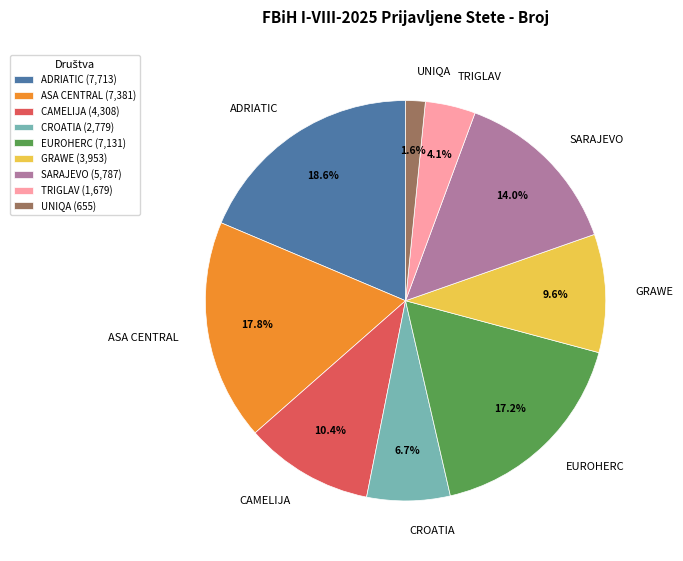

What portion of the pie excludes SARAJEVO?

86.0%